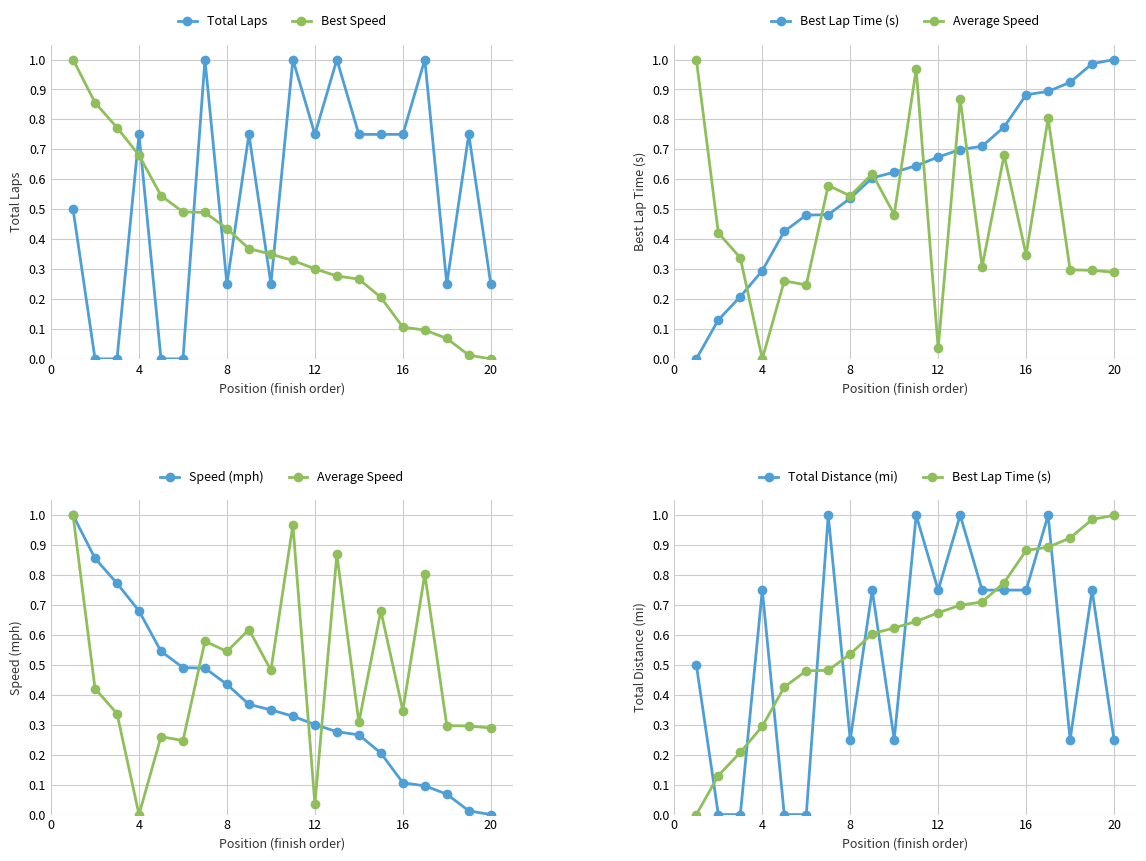

How many distinct data groups are displayed?

6